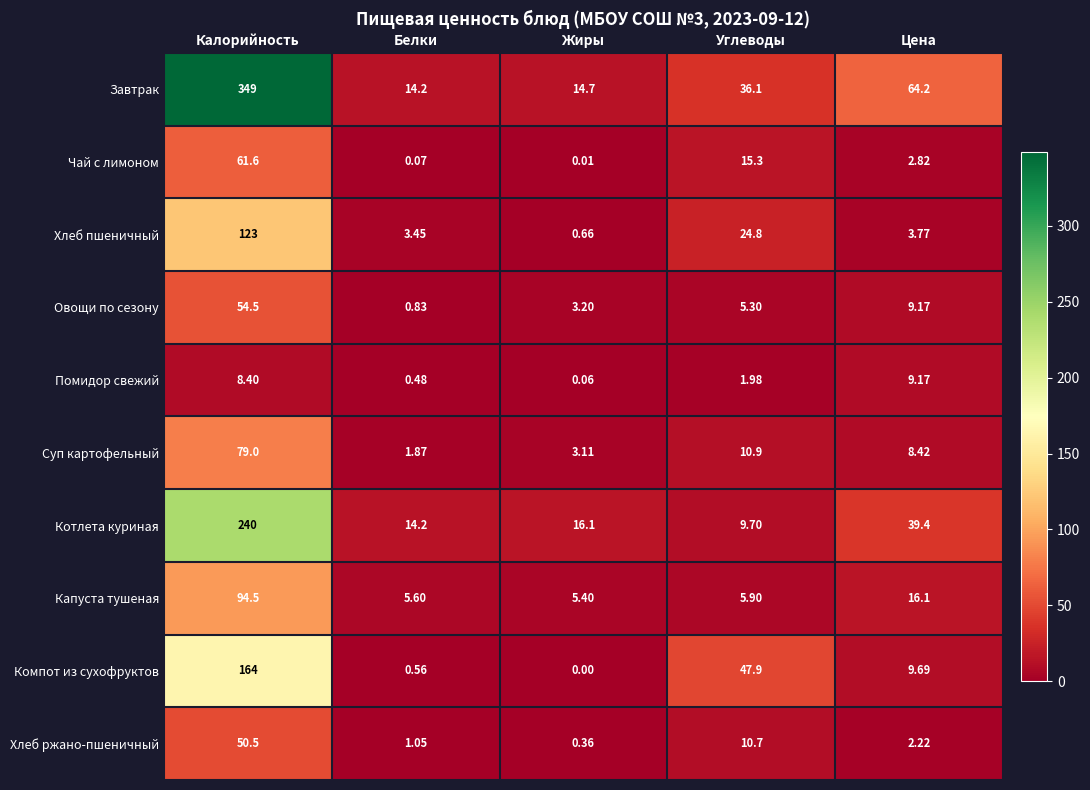

Which series has the largest range (max minus min)?

Завтрак